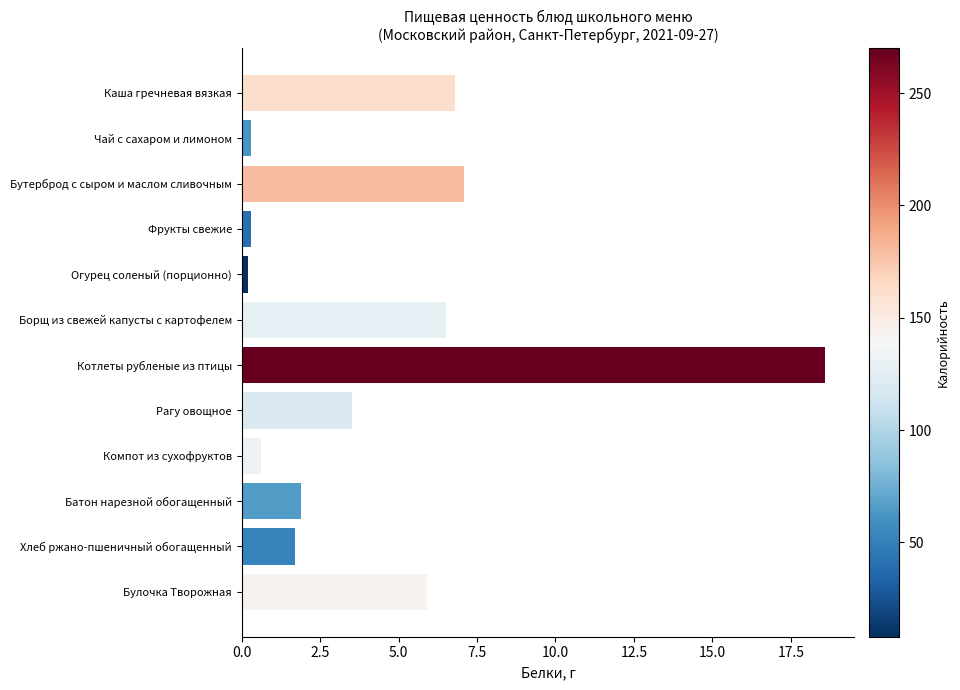

What is the change in value from Котлеты рубленые из птицы to Компот из сухофруктов?

-18.0